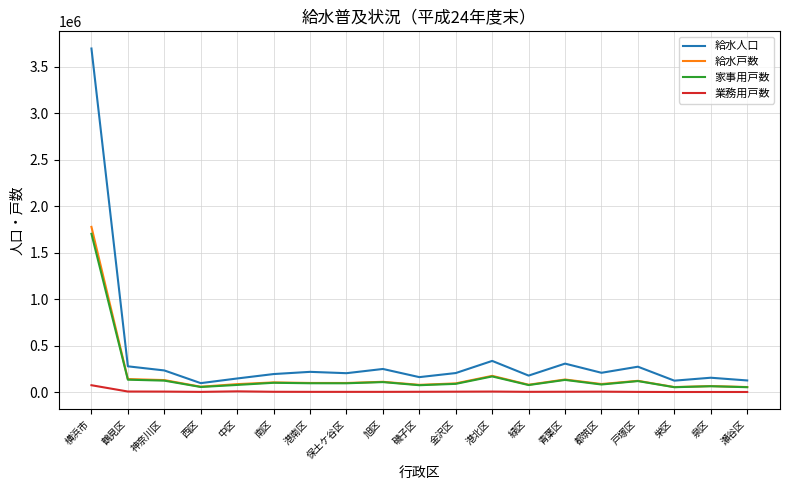

Is it true that 給水人口 equals 178010 at 緑区?

True